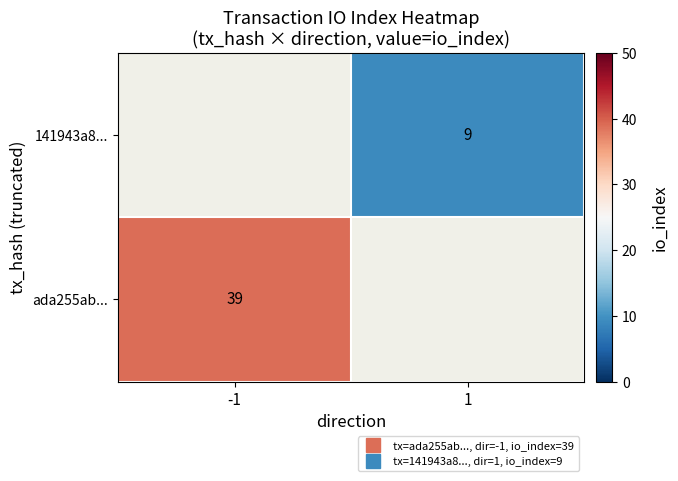

Where is ada255ab... nearest to the value 39?

-1